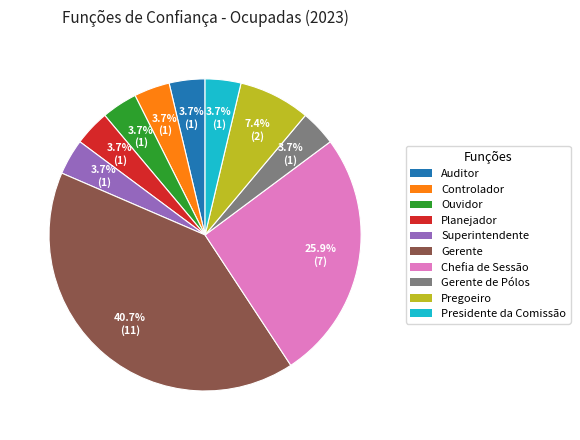

Does any single category account for the majority?

No